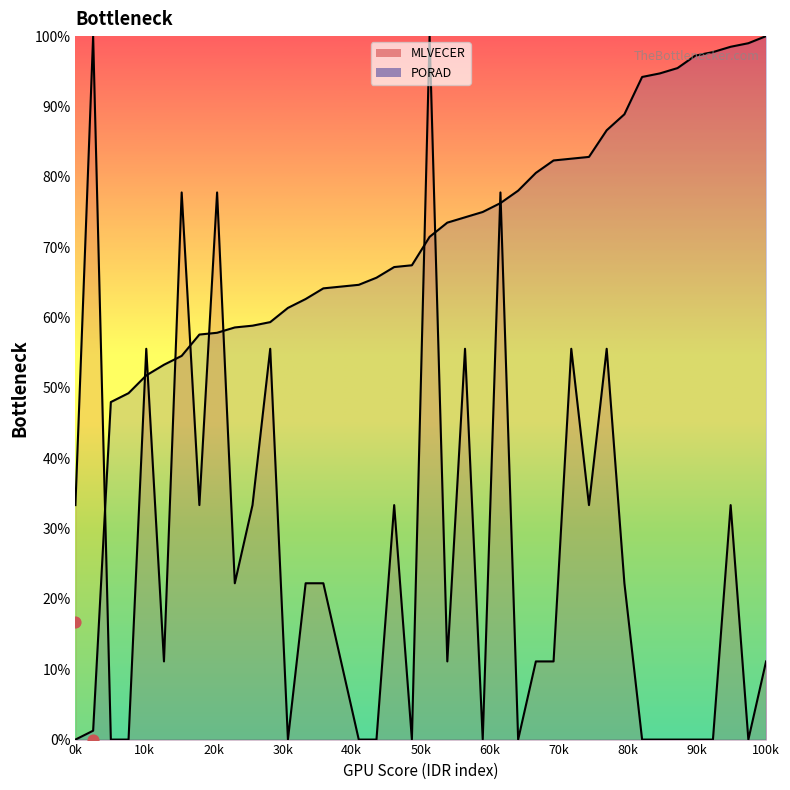

At how many categories does at least one series exceed 93?

10